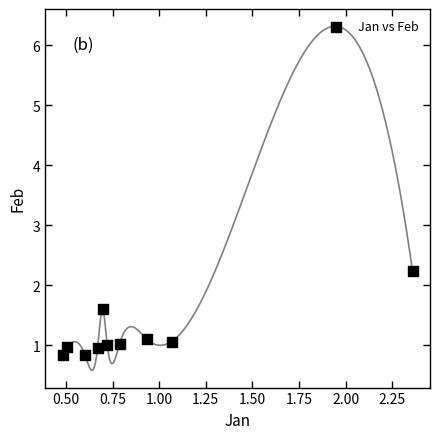

What is the average Y value?

1.2